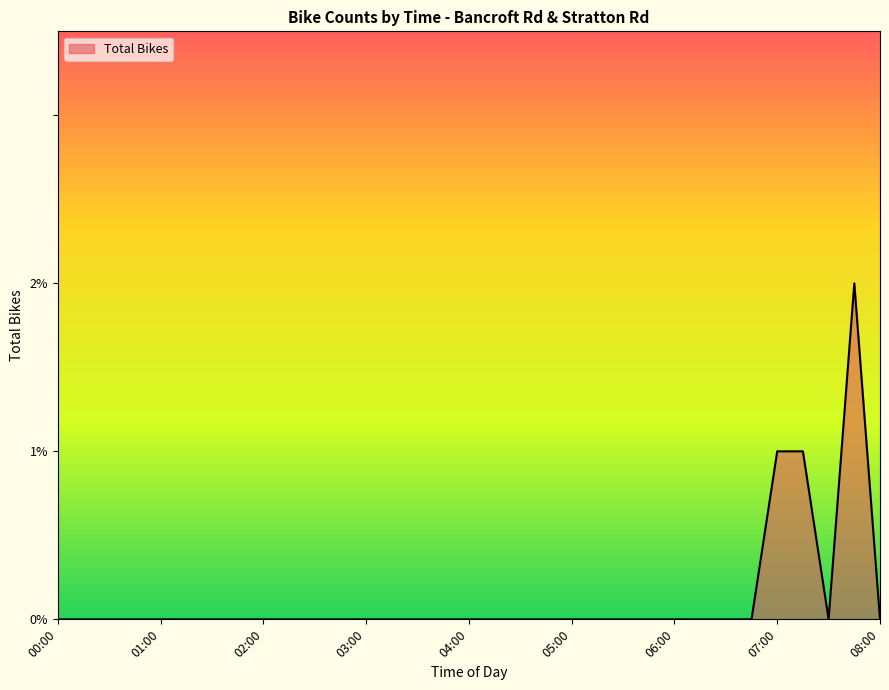

Reading right to left, list all the values displayed in this chart.

0	2	0	1	1	0	0	0	0	0	0	0	0	0	0	0	0	0	0	0	0	0	0	0	0	0	0	0	0	0	0	0	0